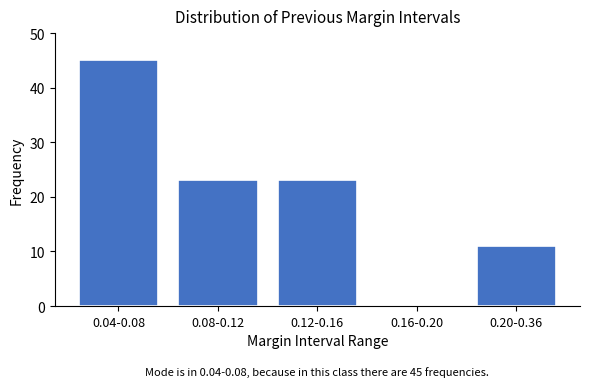

Reading left to right, transcribe all the data shown in this chart.

0.04-0.08=45	0.08-0.12=23	0.12-0.16=23	0.16-0.20=0	0.20-0.36=11